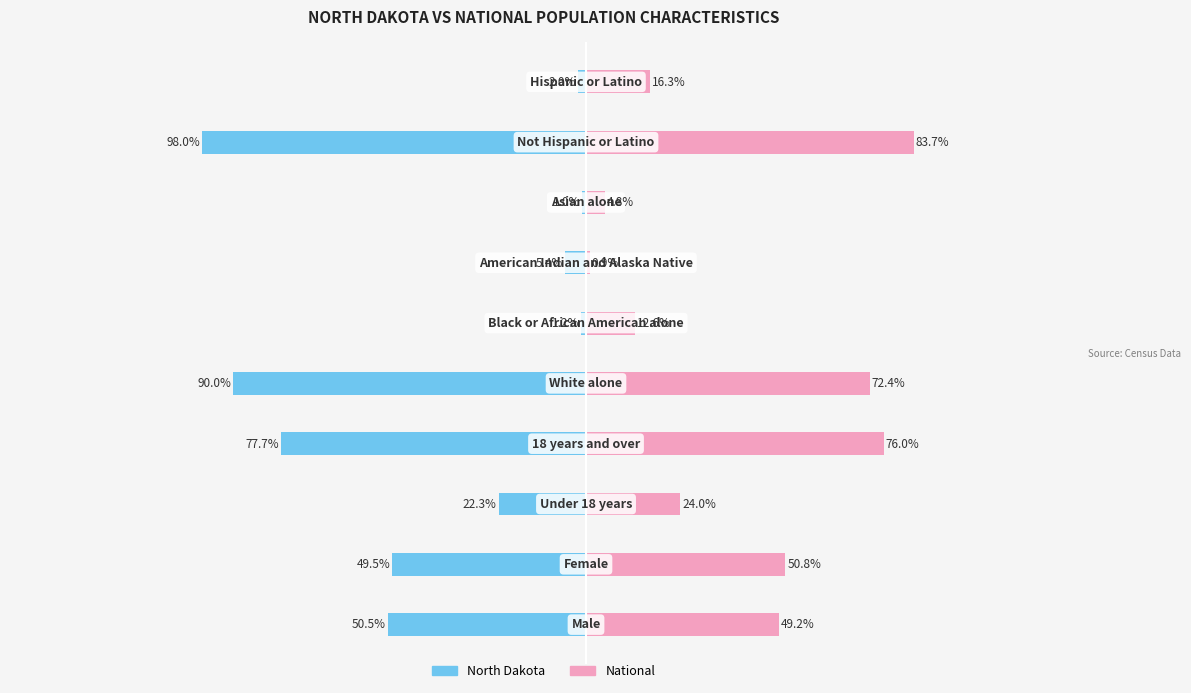

Is it true that North Dakota equals -71.7 at −150?

False